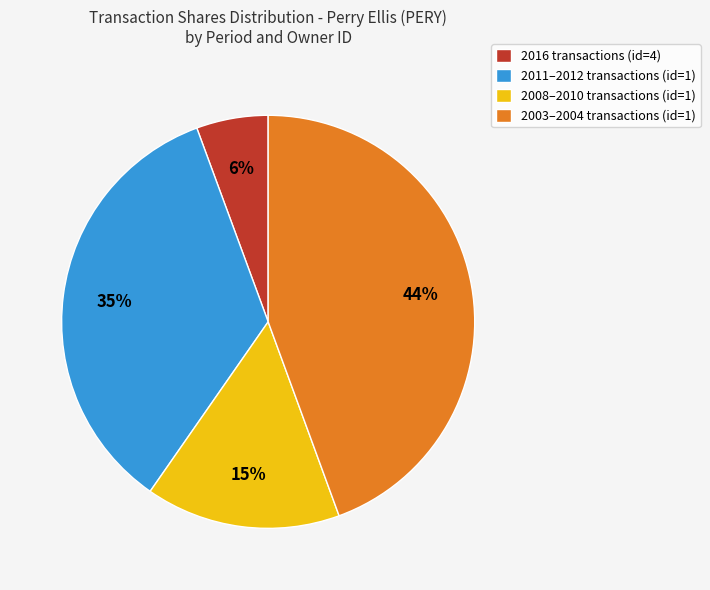

Is it true that 2003–2004 transactions (id=1) is 59% of the pie?

False